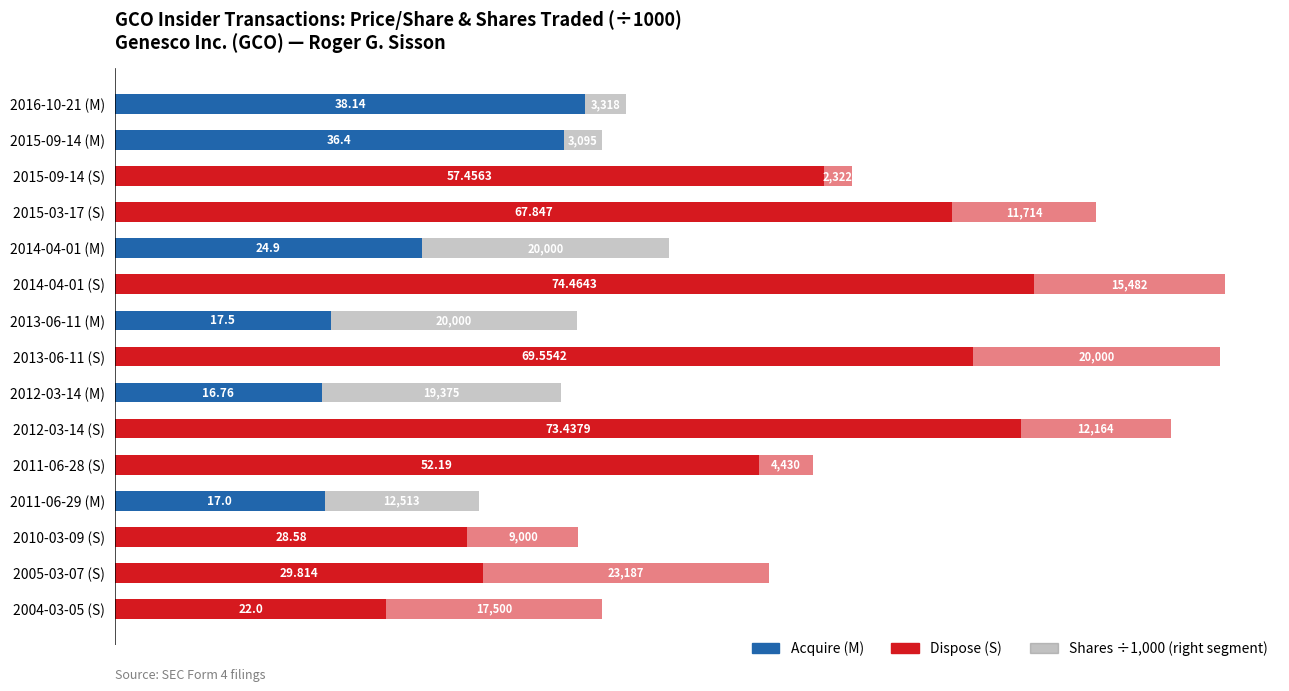

Is it true that transactionShares equals 1.7 at 2015-09-14 (M)?

False